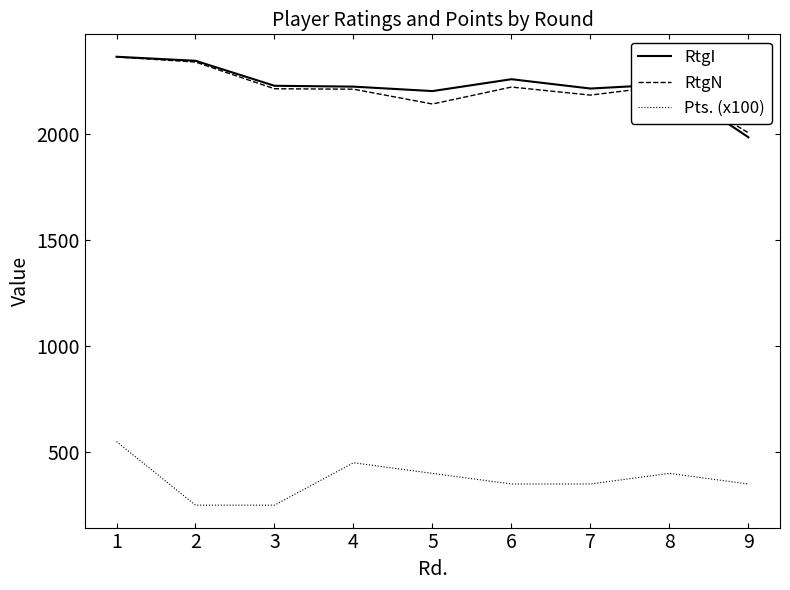

Which series changed the most between 1 and 4?

RtgN